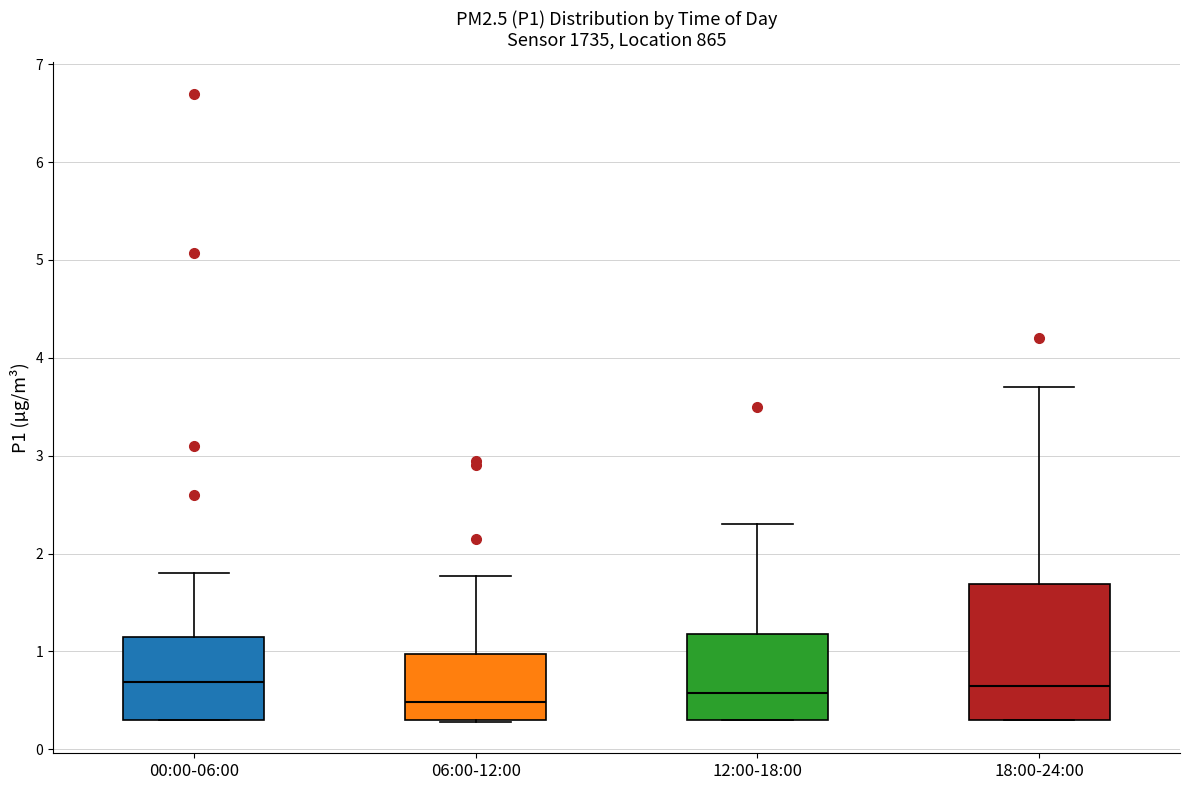

Reading left to right, read every box against the y-axis: the position of its median line, the range the box covers, and the ends of its whiskers. The values are not printed on the chart, so give them approximately, as read against the axis.

00:00-06:00: median 0.7, box 0.3 to 1.2, whiskers 0.3 to 1.8
06:00-12:00: median 0.5, box 0.3 to 1.0, whiskers 0.3 to 1.8
12:00-18:00: median 0.6, box 0.3 to 1.2, whiskers 0.3 to 2.3
18:00-24:00: median 0.7, box 0.3 to 1.7, whiskers 0.3 to 3.7